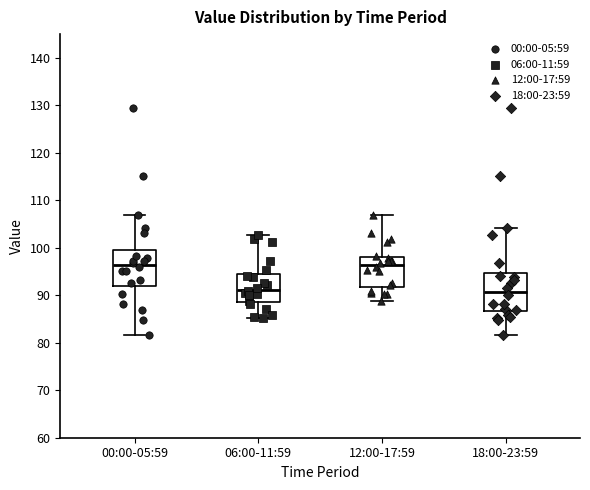

Reading left to right, read every box against the y-axis: the position of its median line, the range the box covers, and the ends of its whiskers. The values are not printed on the chart, so give them approximately, as read against the axis.

00:00-05:59: median 96, box 92 to 100, whiskers 82 to 107
06:00-11:59: median 91, box 89 to 94, whiskers 85 to 103
12:00-17:59: median 96, box 92 to 98, whiskers 89 to 107
18:00-23:59: median 91, box 87 to 95, whiskers 82 to 104